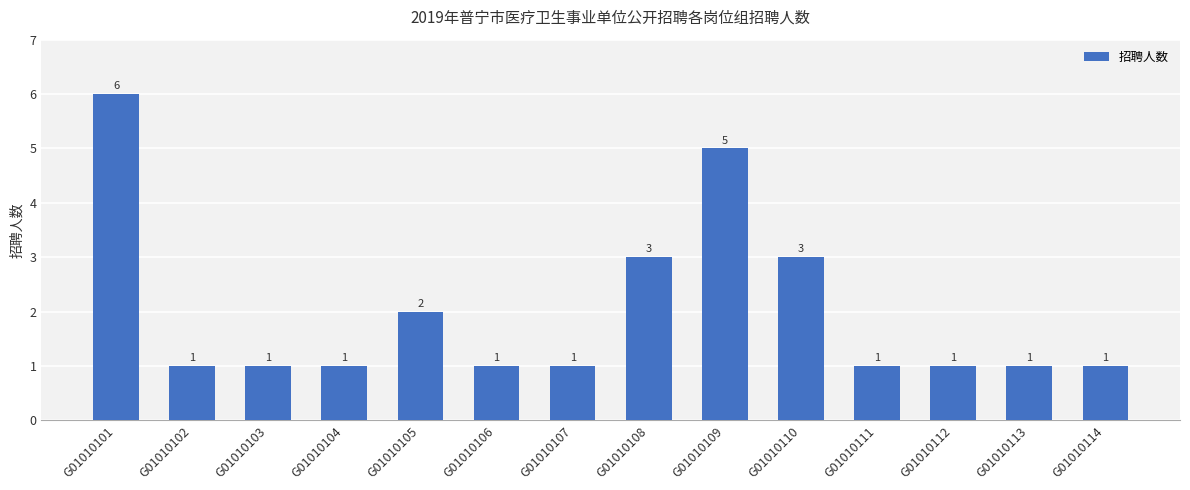

What is the ratio of the value at G01010113 to the value at G01010114?

1.0